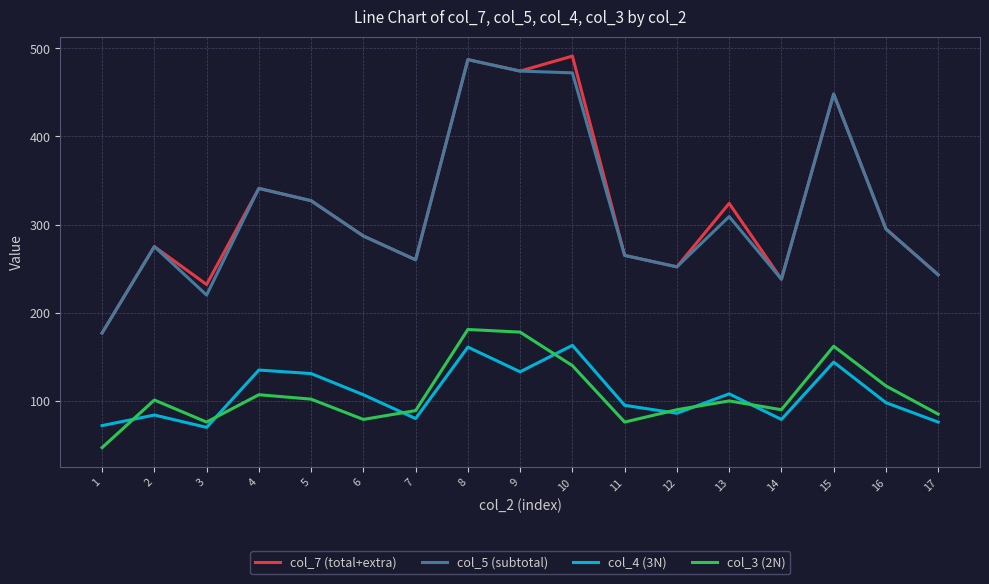

True or false: col_5 (subtotal) and col_4 (3N) intersect in this chart.

False